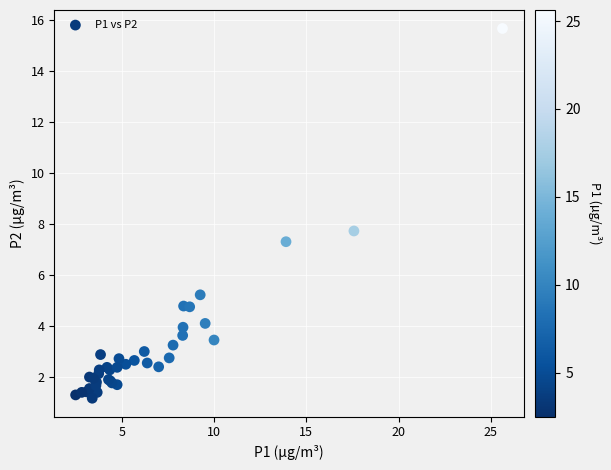

What Y value in the scatter plot is closest to 8?

7.7